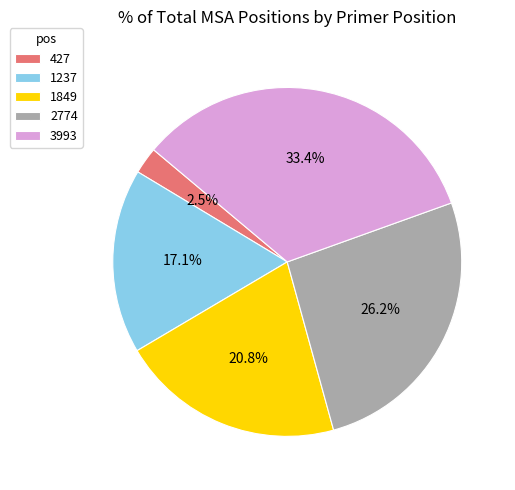

Count the number of slices in the pie.

5